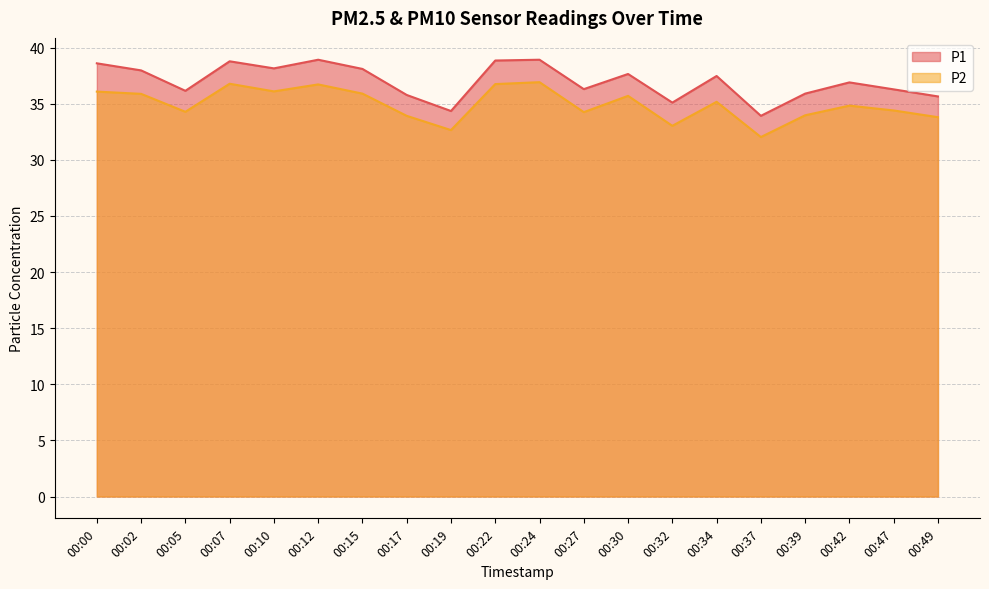

Is the value of P2 at 00:22 greater than the value of P1 at 00:05?

Yes